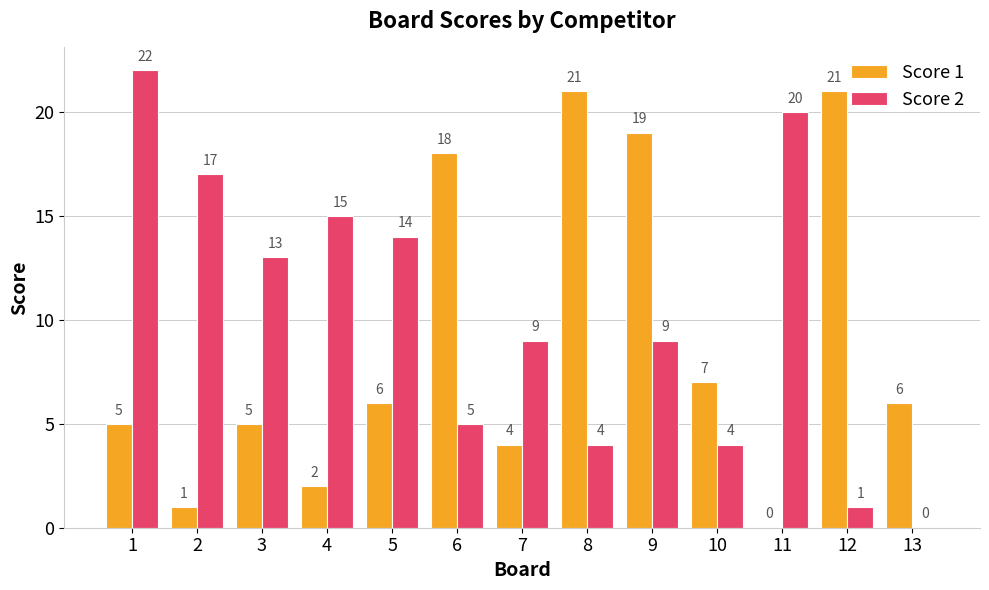

The Score 2 series shows 13 at 3. True or false?

True